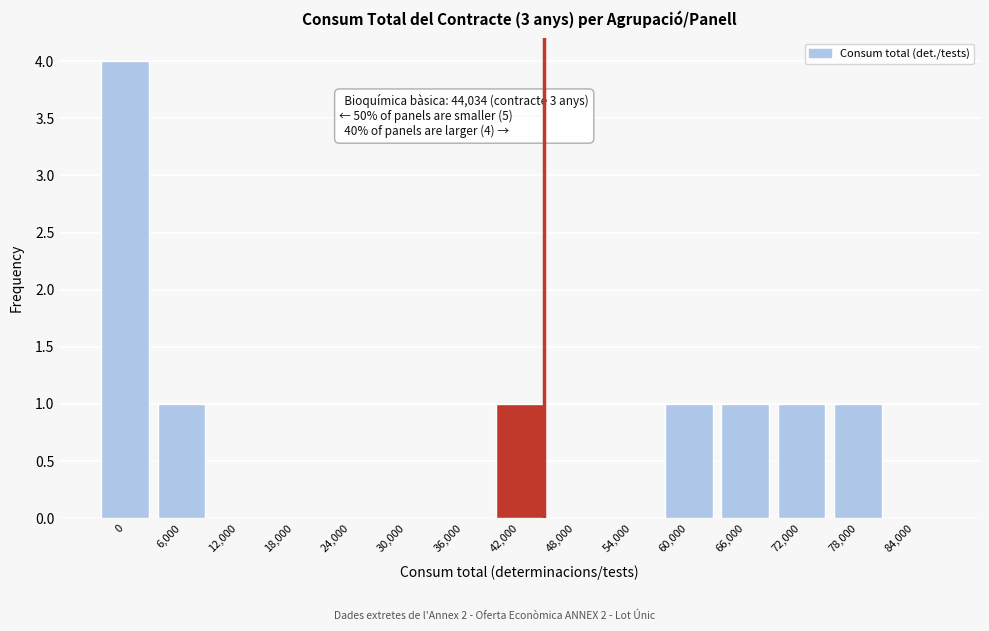

Reading left to right, transcribe all the data shown in this chart.

0=4	6,000=1	12,000=0	18,000=0	24,000=0	30,000=0	36,000=0	42,000=1	48,000=0	54,000=0	60,000=1	66,000=1	72,000=1	78,000=1	84,000=0